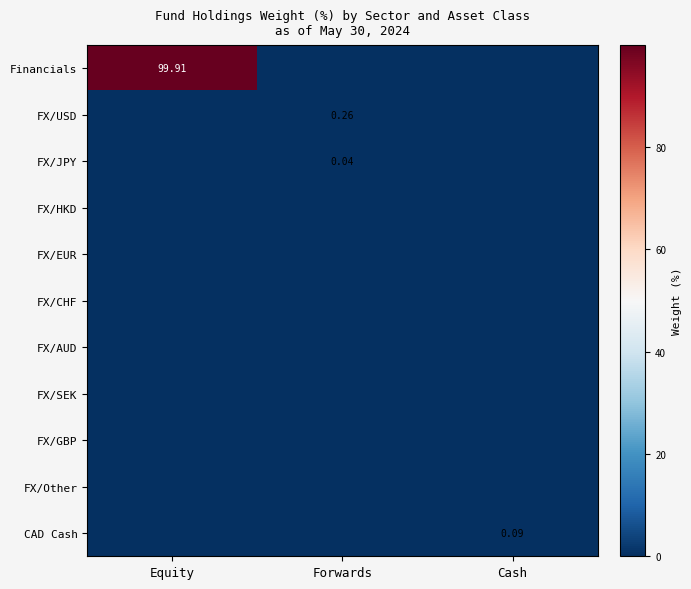

Is the value of FX/JPY at Forwards greater than the value of FX/GBP at Cash?

Yes